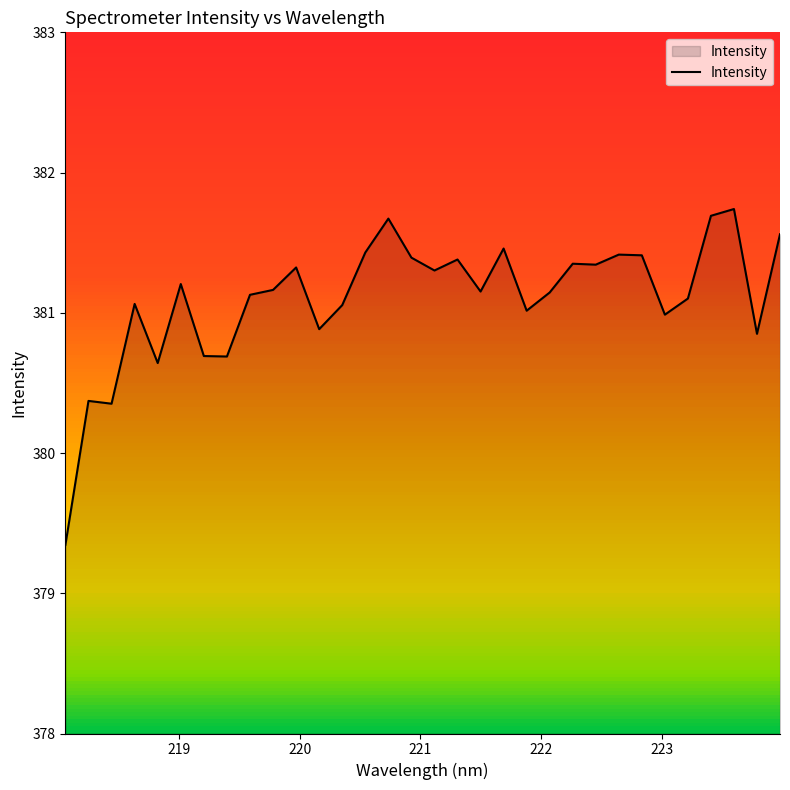

What is the greatest value displayed?

381.7